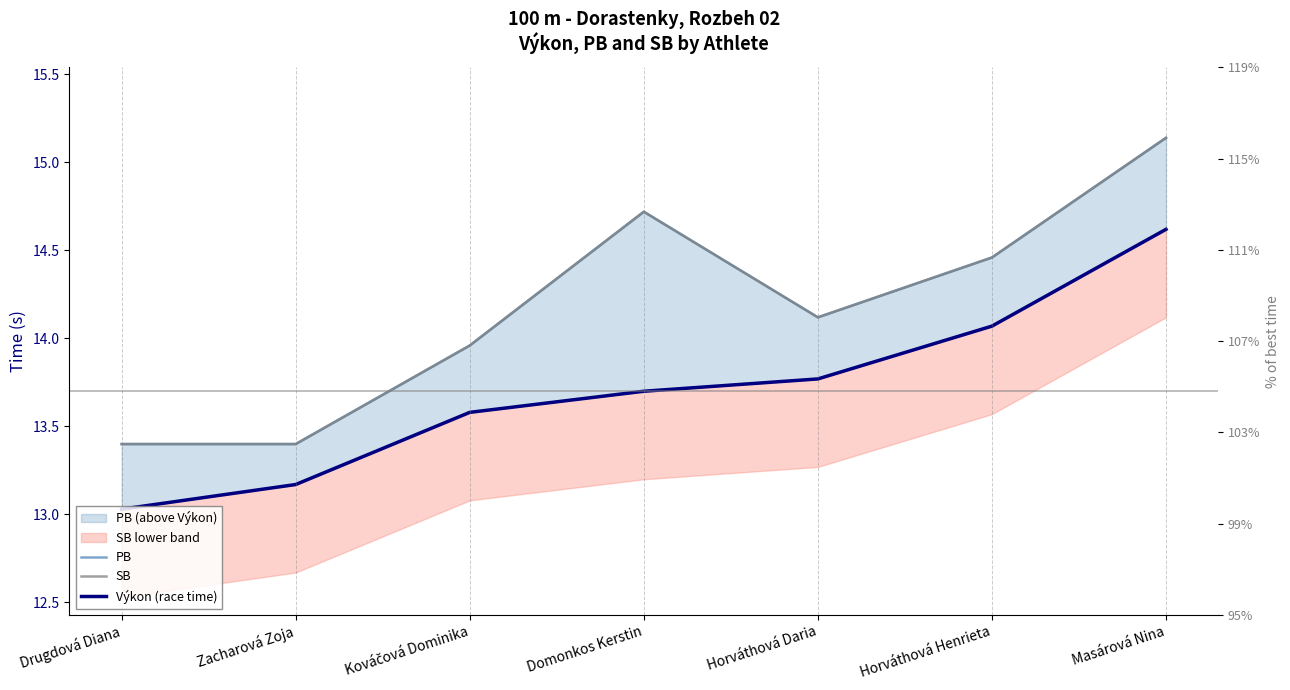

Which series has the largest total across all categories?

PB